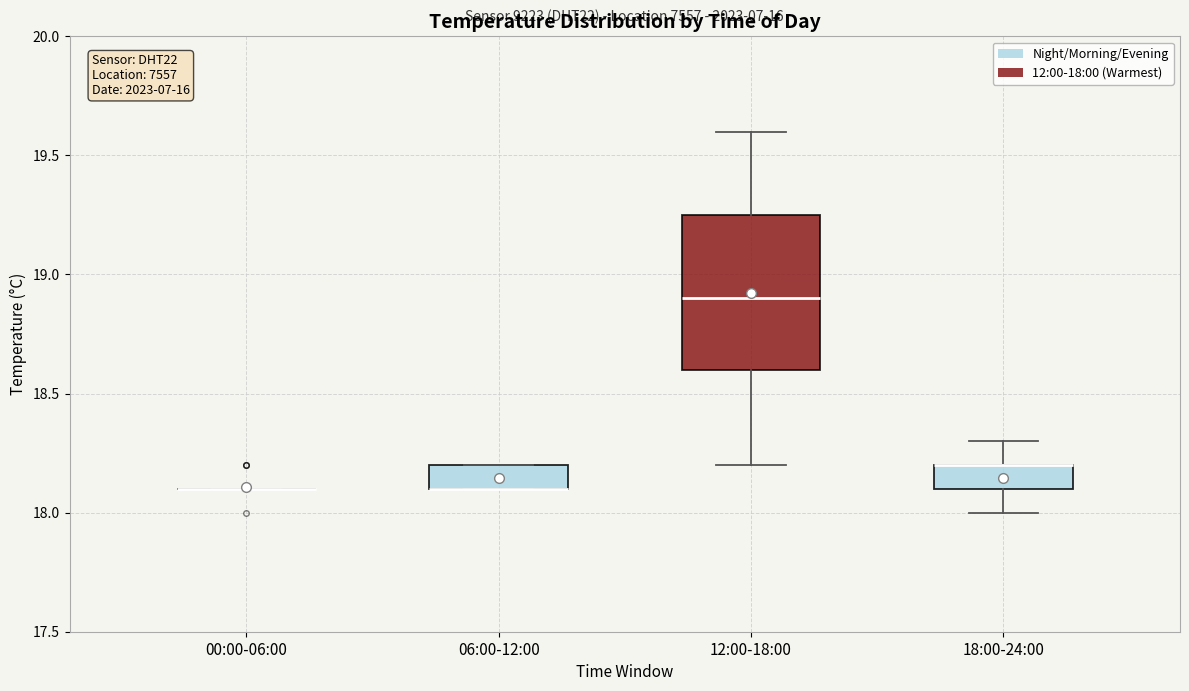

Where is the upper edge of the box for 06:00-12:00 on the y-axis? The values are not printed on the chart, so give them approximately, as read against the axis.

18.20